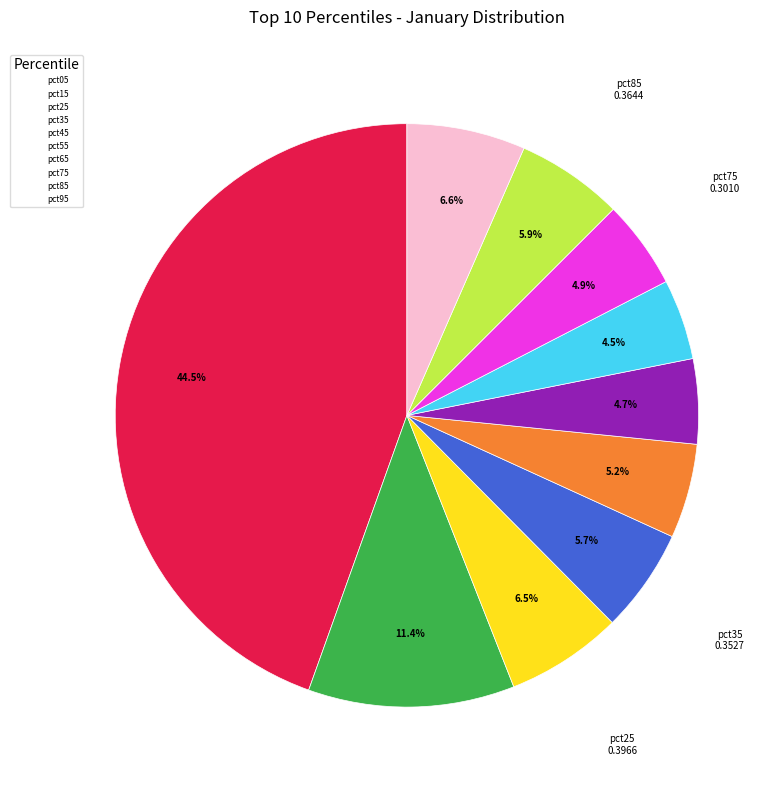

What percentage do pct95 and pct15 together represent?

18.0%